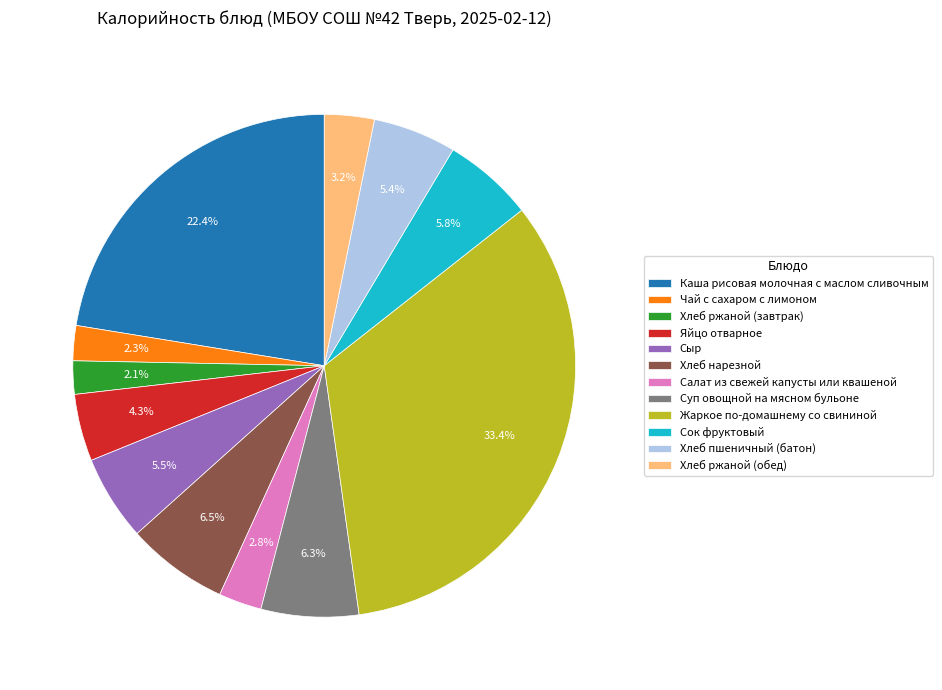

How many segments does this pie chart have?

12